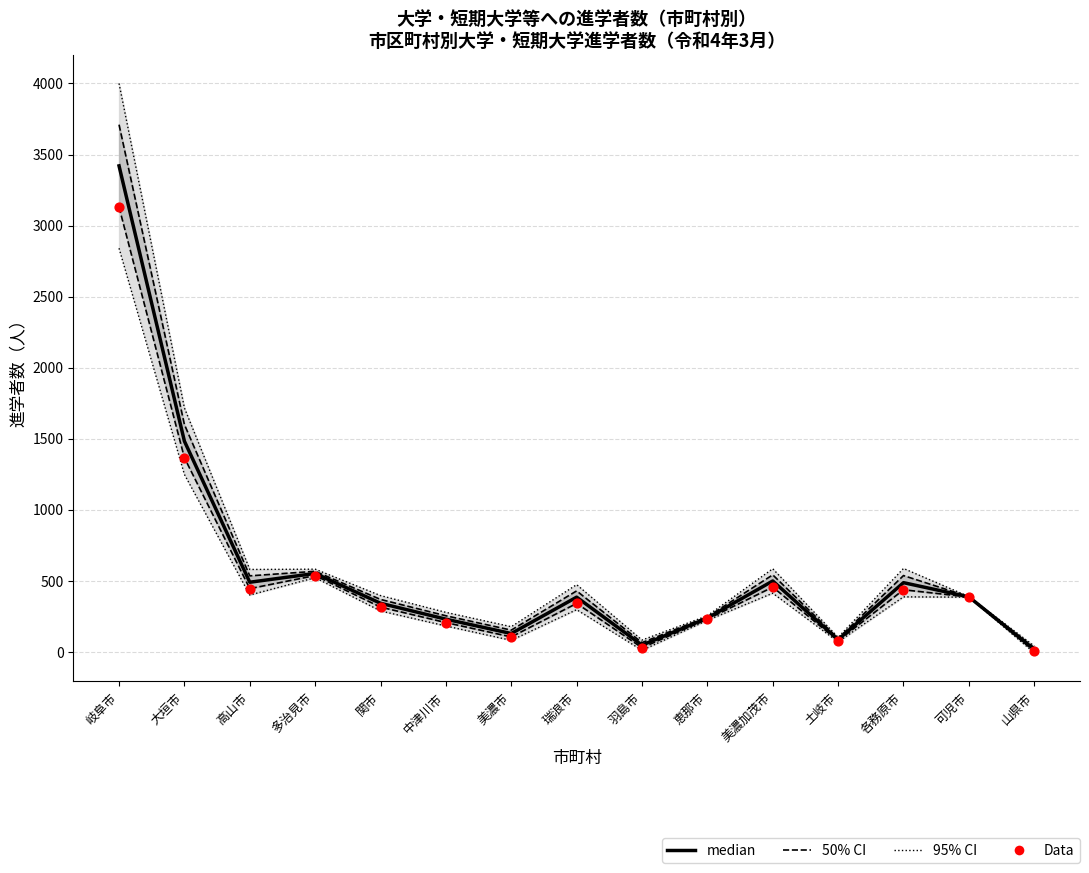

At which category is the sum across all series the highest?

岐阜市